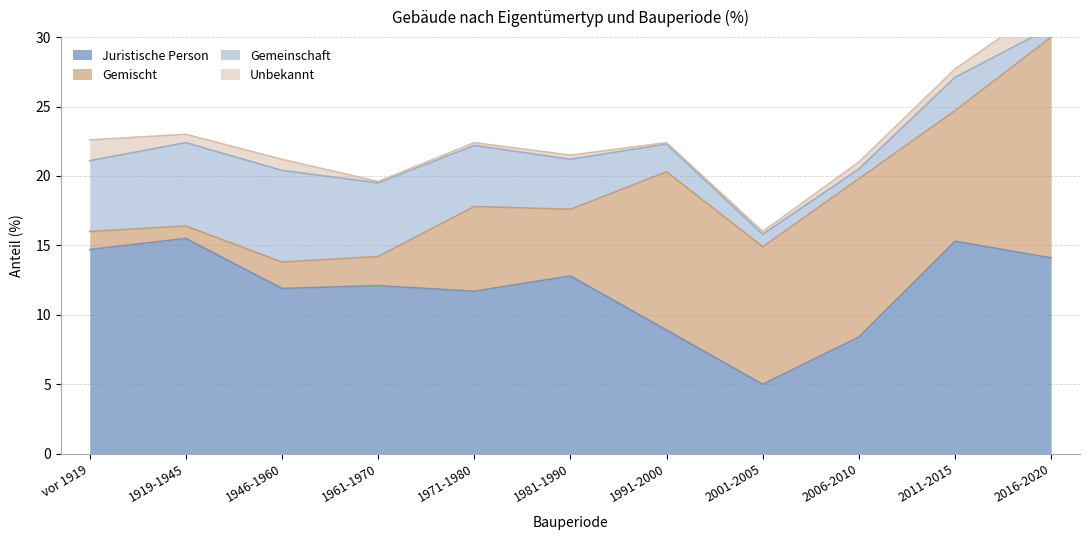

What is the value of the Juristische Person point at the 2nd from the left?

15.5